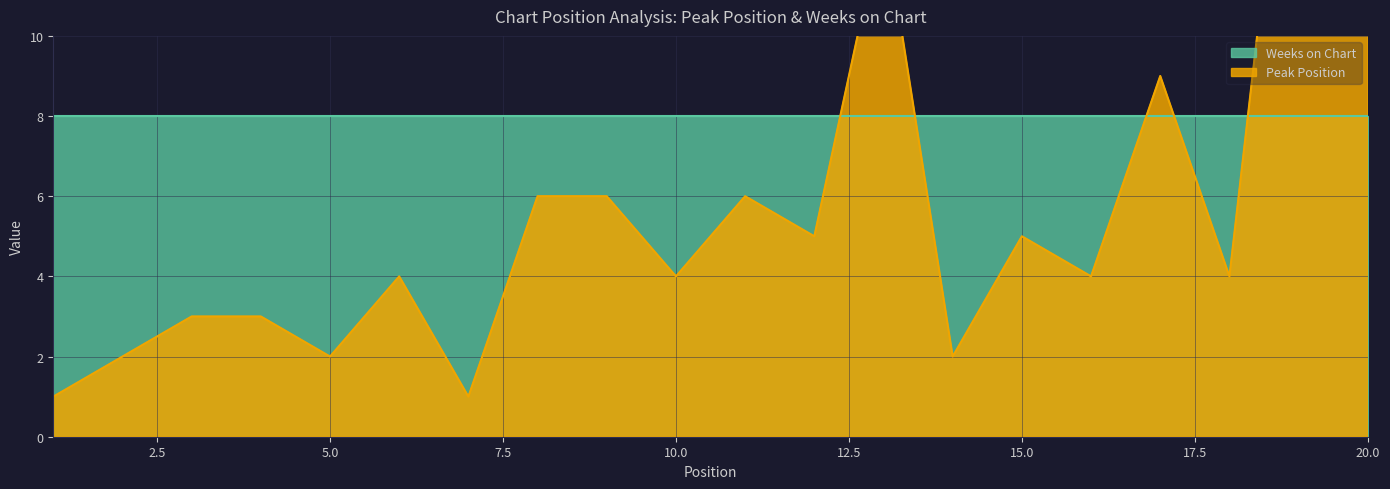

Rank the categories by value from lowest to highest.

1, 7, 2, 5, 14, 3, 4, 6, 10, 16, 18, 12, 15, 8, 9, 11, 17, 13, 20, 19